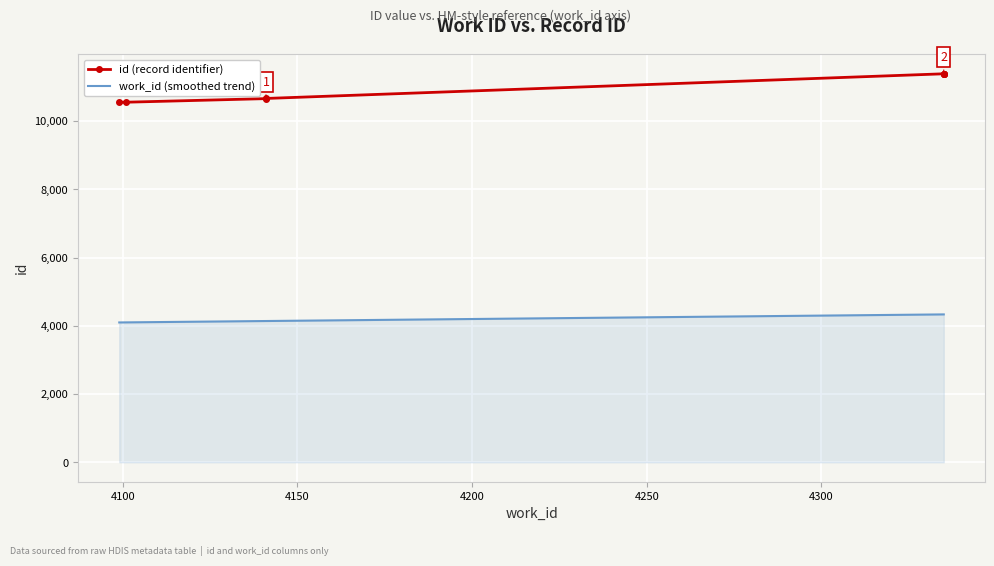

Which series has the widest spread of values?

id (record identifier)